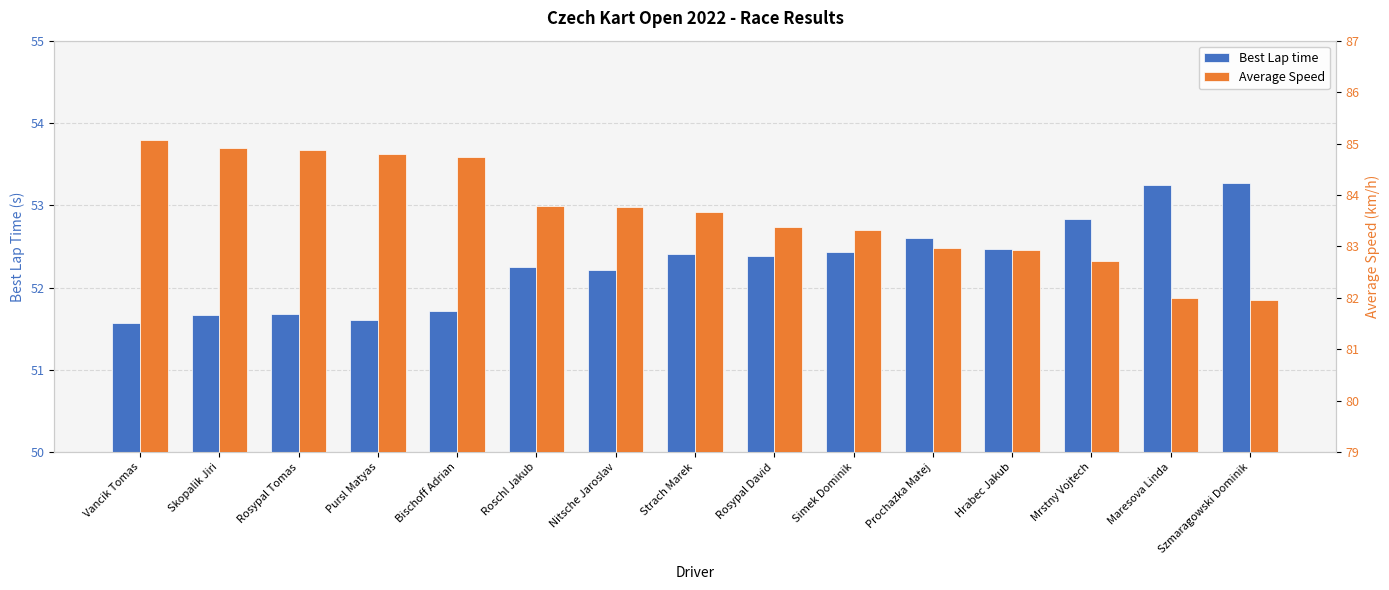

At which label does Best Lap time reach its minimum?

Vancik Tomas